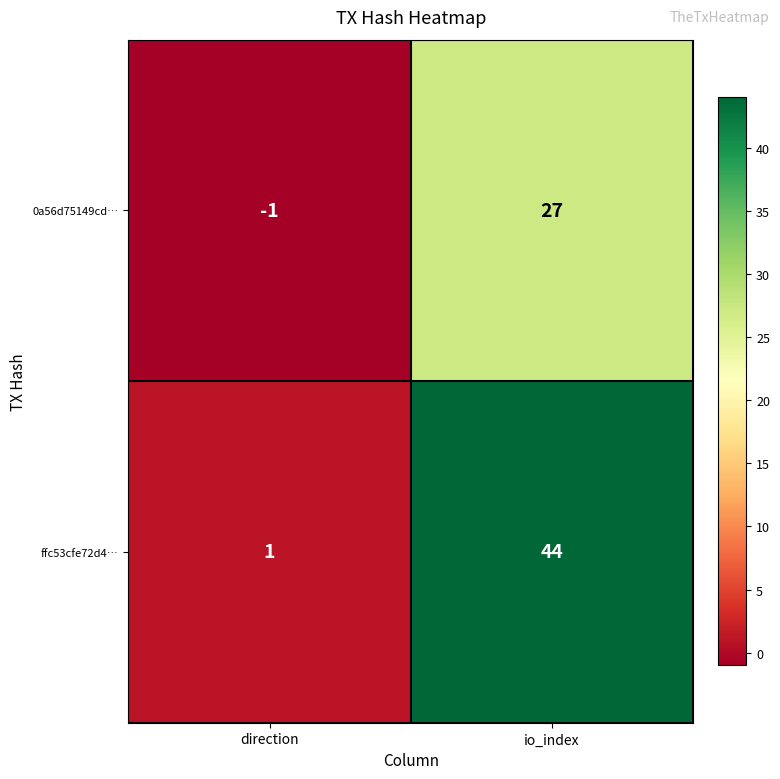

Read the 0a56d75149cd… value at io_index, to the nearest 5.

25